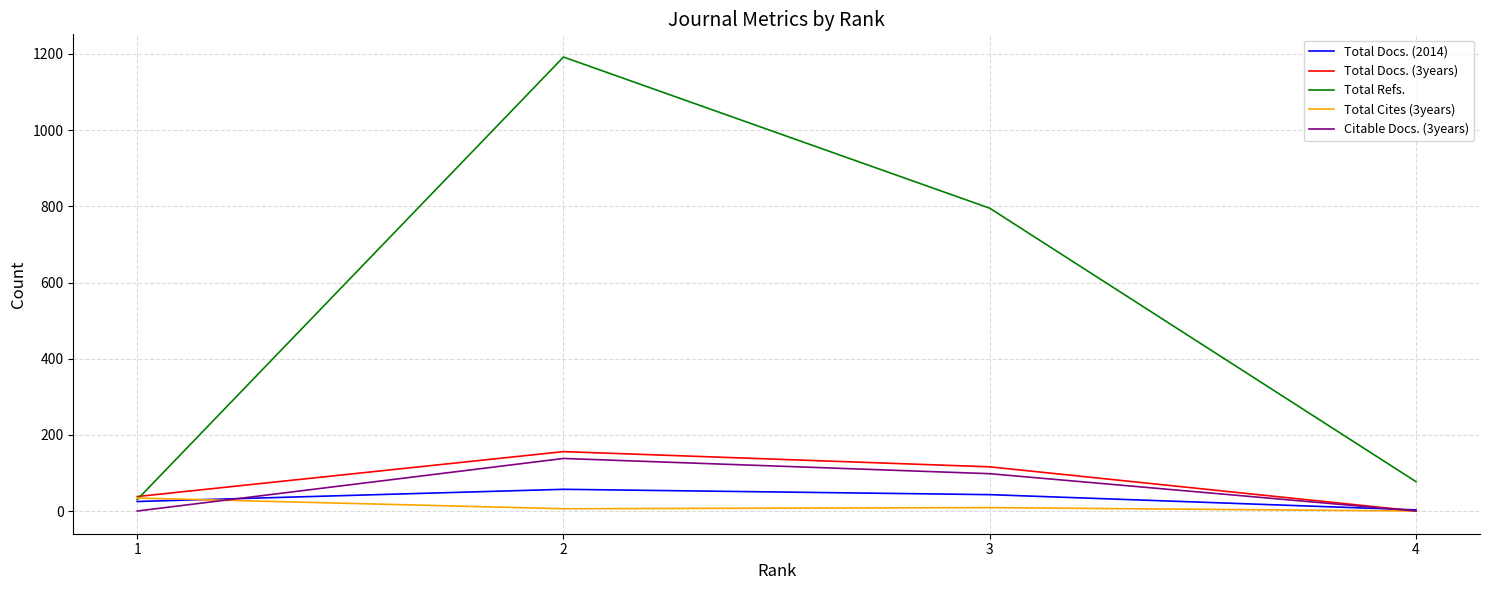

Rank the series at 2 from lowest to highest value.

Total Cites (3years), Total Docs. (2014), Citable Docs. (3years), Total Docs. (3years), Total Refs.